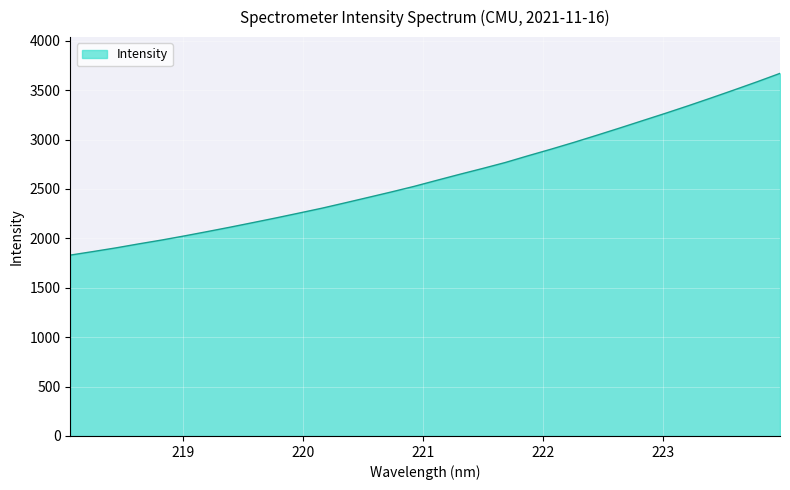

How many series are shown in this chart?

1